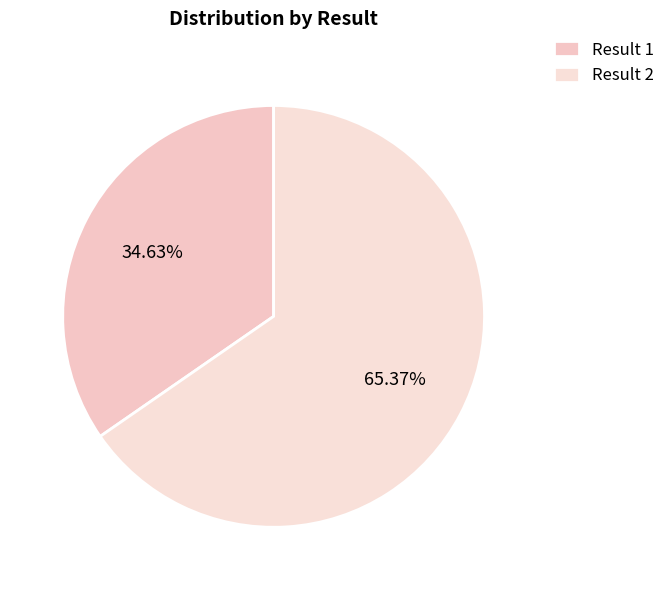

Does any single category account for the majority?

Yes